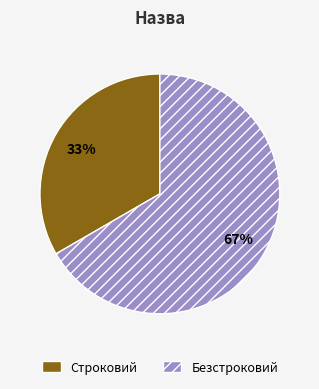

How many segments does this pie chart have?

2